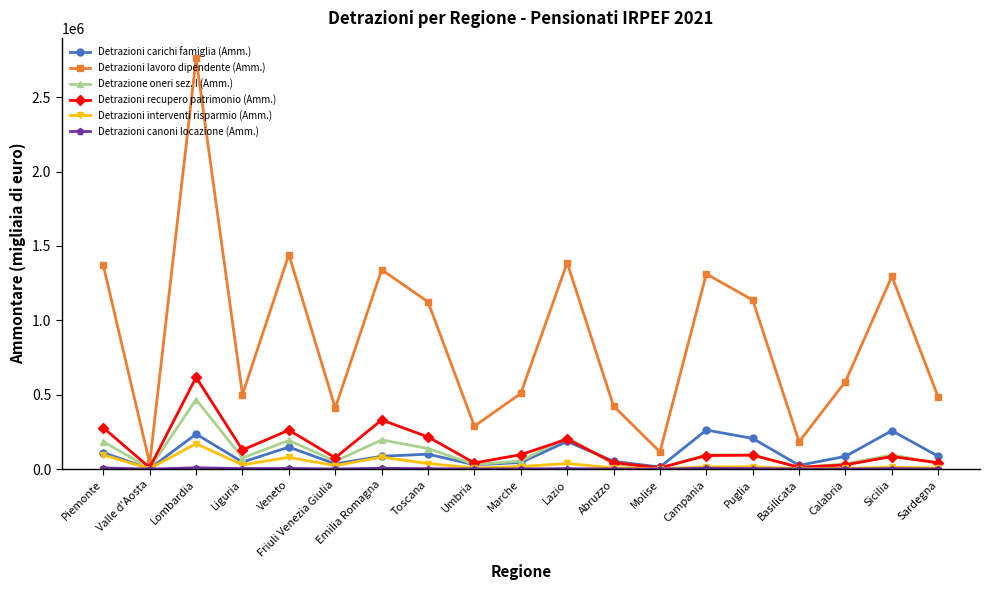

In Detrazioni interventi risparmio (Amm.), how many points are higher than both neighbors (excluding endpoints)?

6